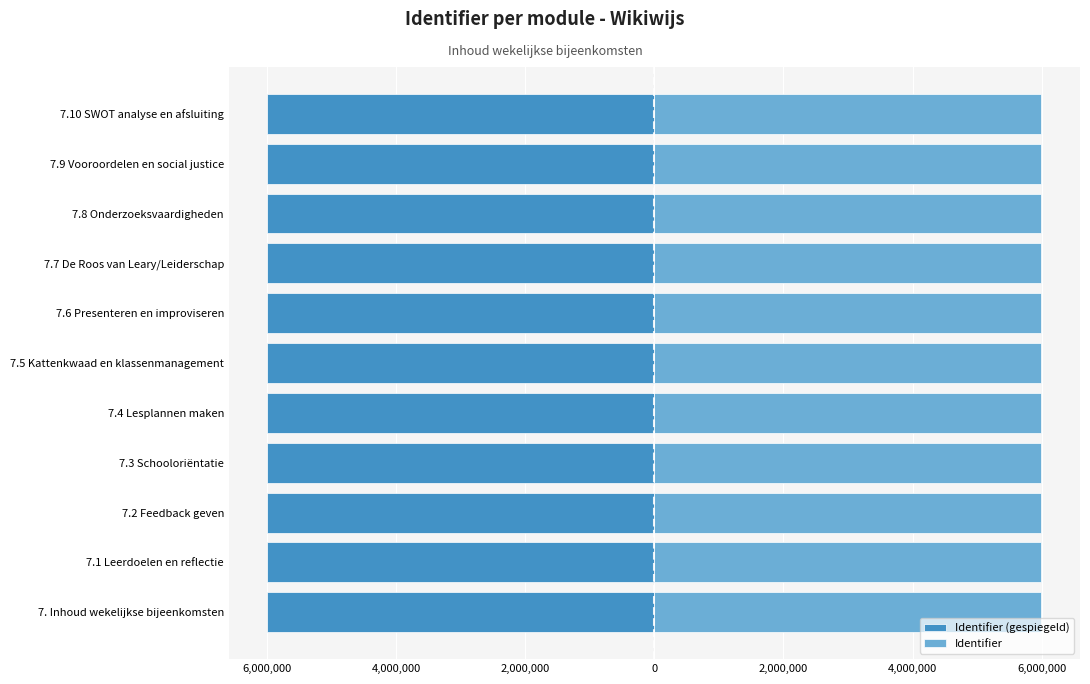

What is the average value of the Identifier series?

5995119